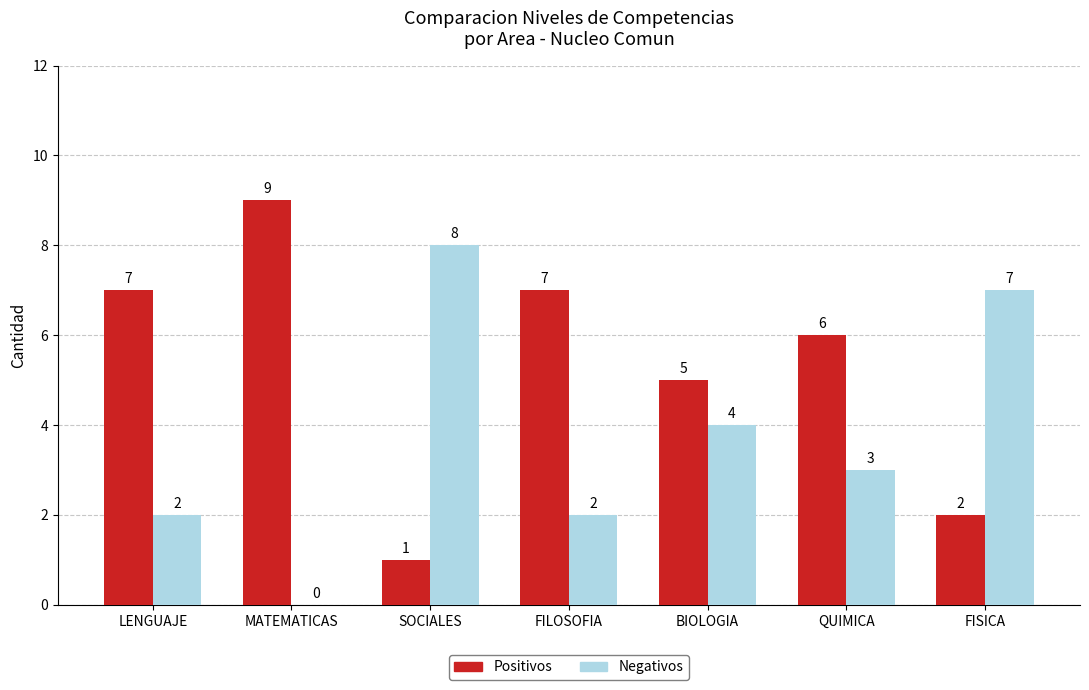

What is the average value of the Negativos series?

4